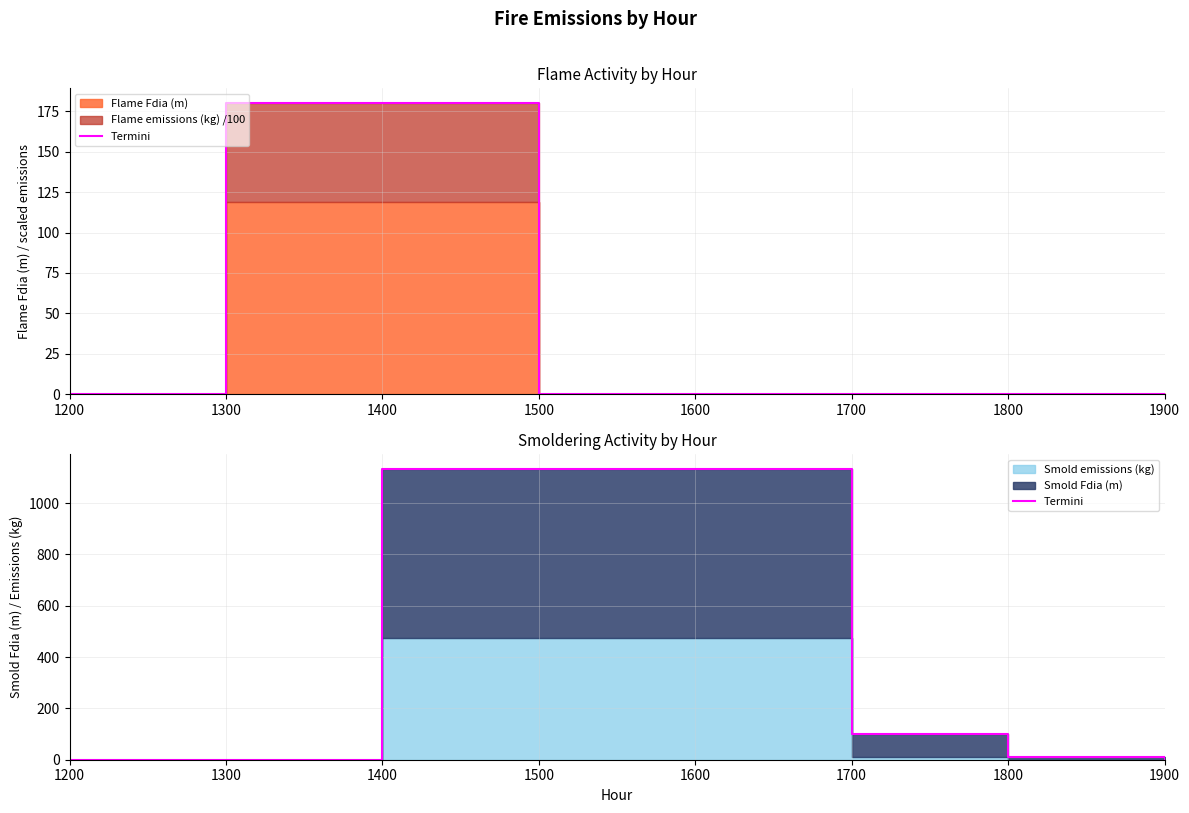

What is the average value?

439.6